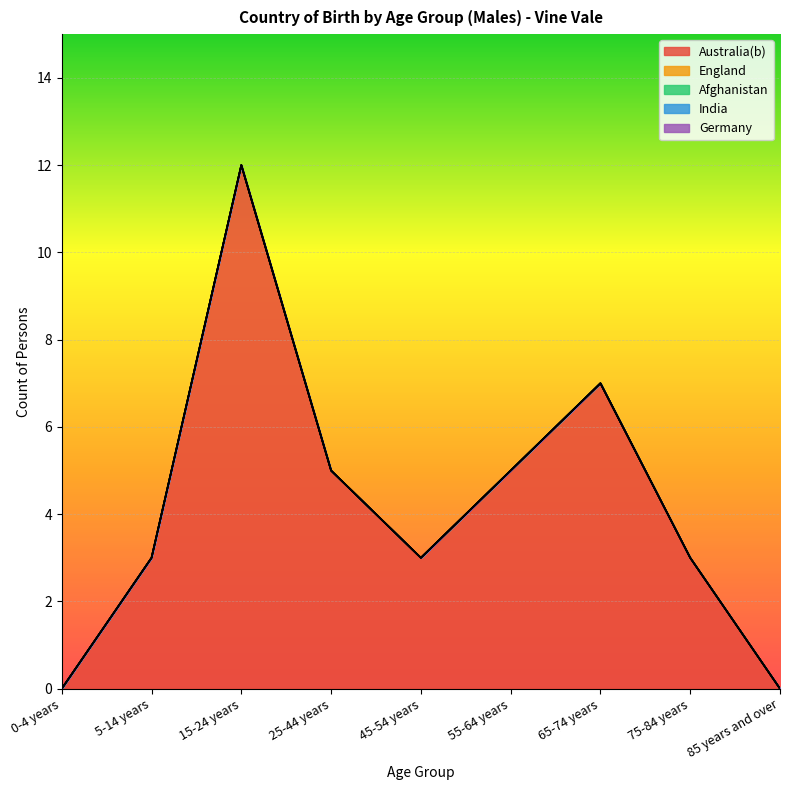

At how many categories does at least one series exceed 4?

4